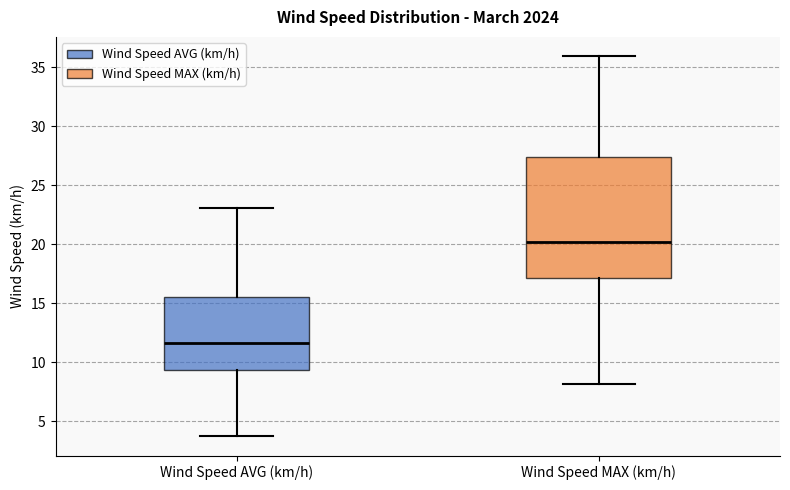

Which box is the tallest, from its lower edge to its upper edge?

Wind Speed MAX (km/h)